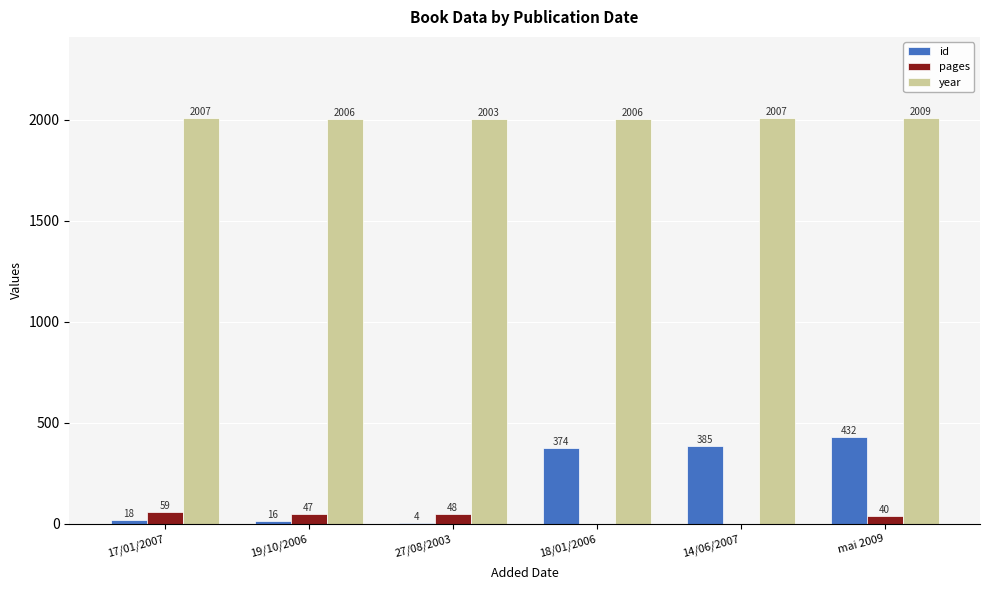

At which category is the sum across all series the highest?

mai 2009